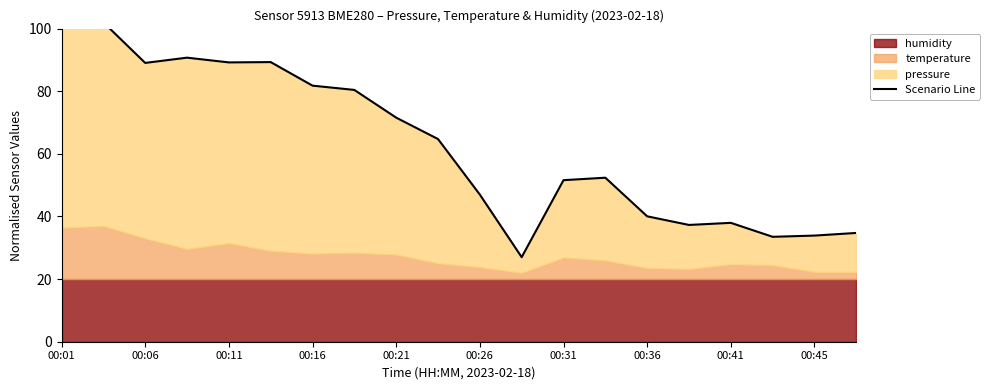

What is the difference between the maximum and second lowest values?

68.5